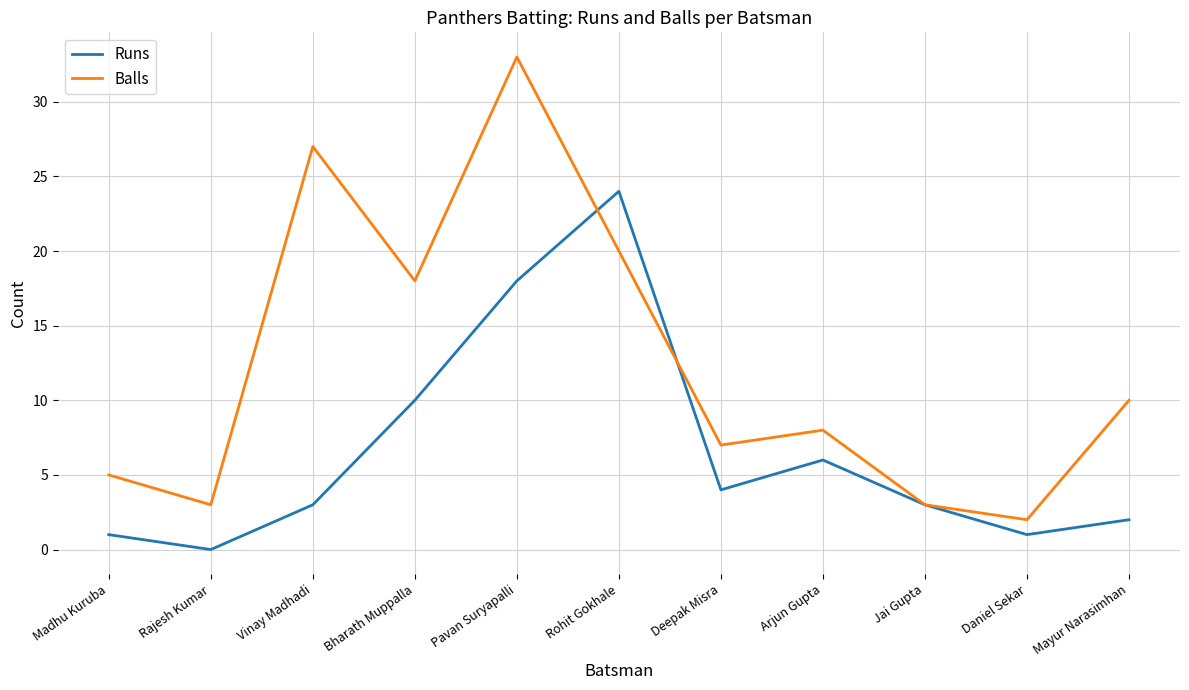

True or false: Runs and Balls cross at least once.

True